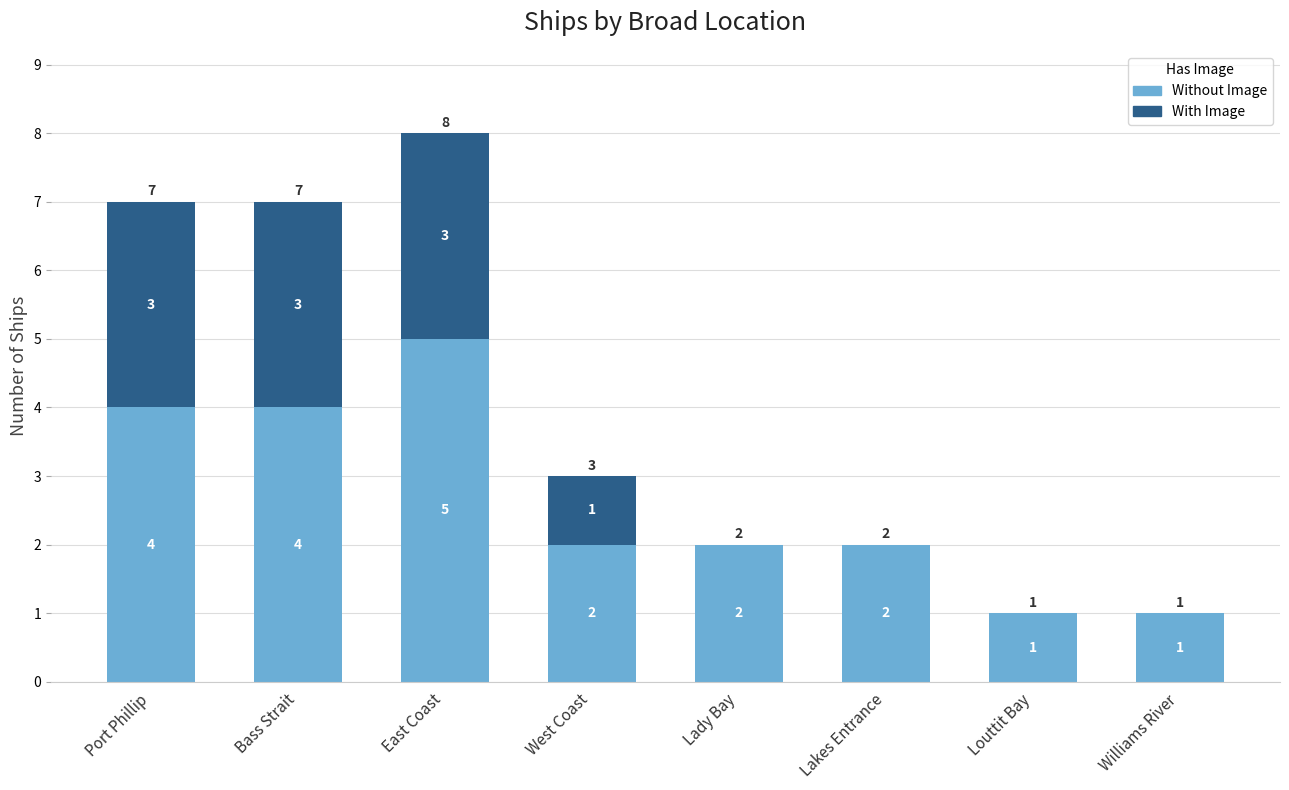

Reading right to left, what are the values for Without Image?

Williams River=1	Louttit Bay=1	Lakes Entrance=2	Lady Bay=2	West Coast=2	East Coast=5	Bass Strait=4	Port Phillip=4